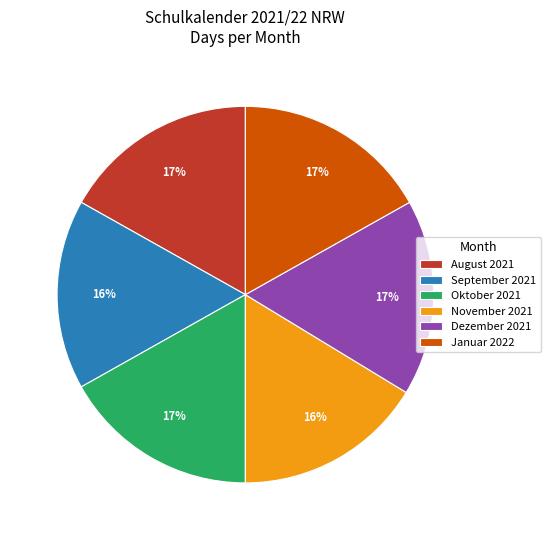

Is there a majority slice in this chart?

No